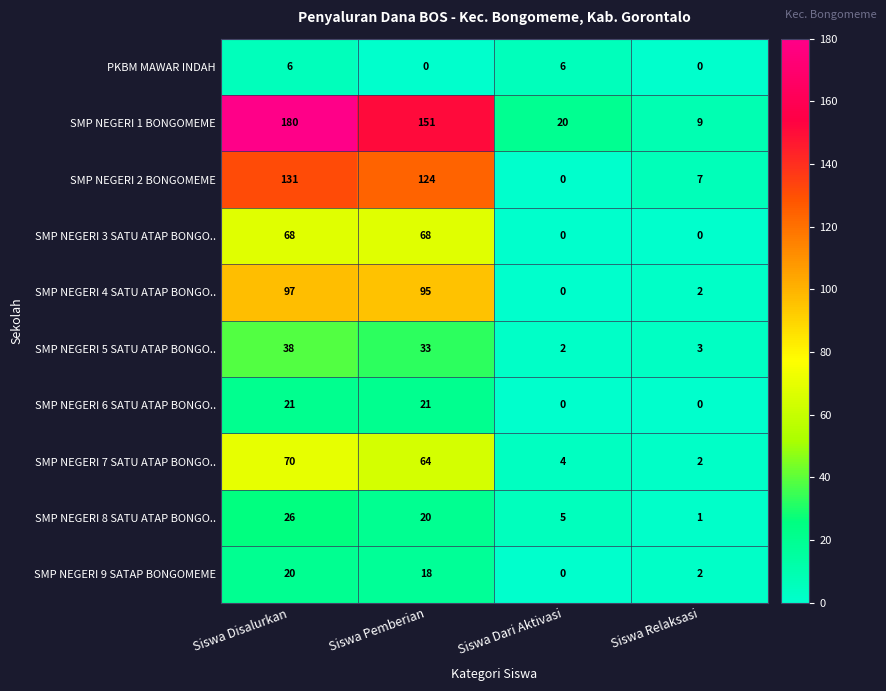

What is the difference between the highest and lowest values at Siswa Dari Aktivasi?

20